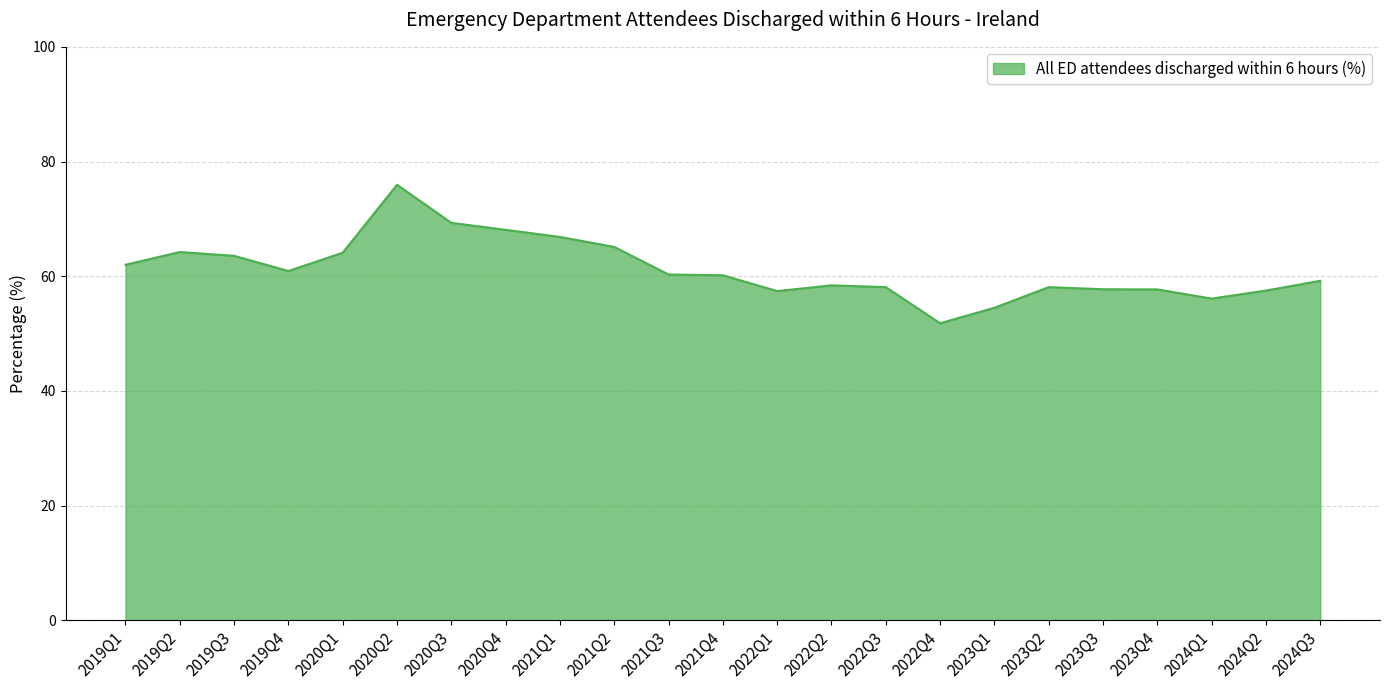

Which category has the lowest value across all series?

2022Q4